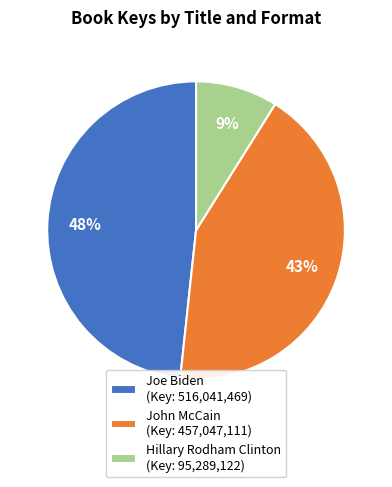

The Joe Biden (Key: 516,041,469) slice represents 48% of the pie. True or false?

True